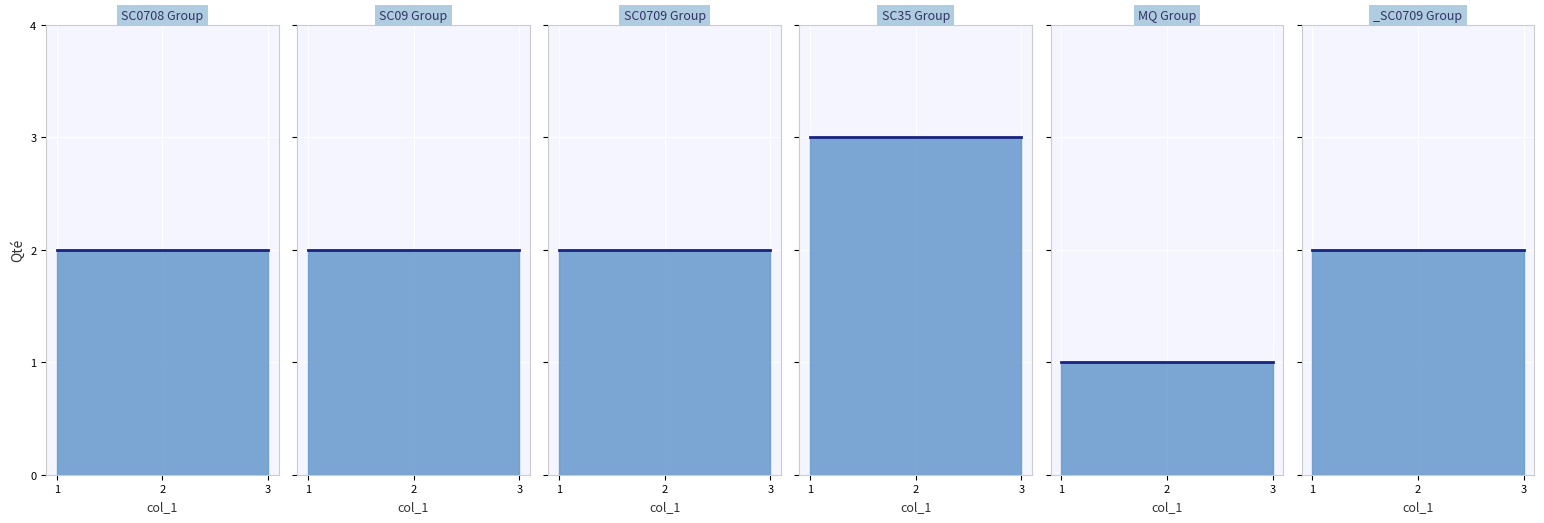

Which series changed the most between 8 and 14?

SC0708